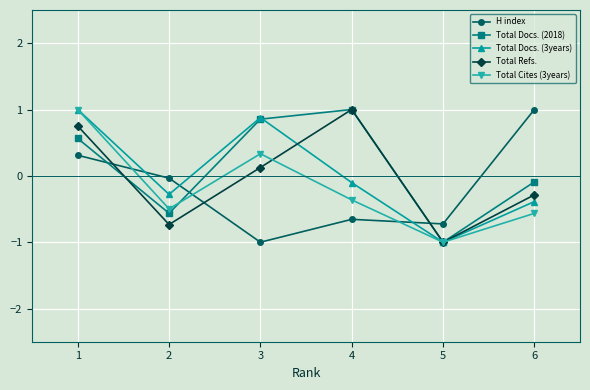

Which series has the largest total across all categories?

Total Docs. (2018)